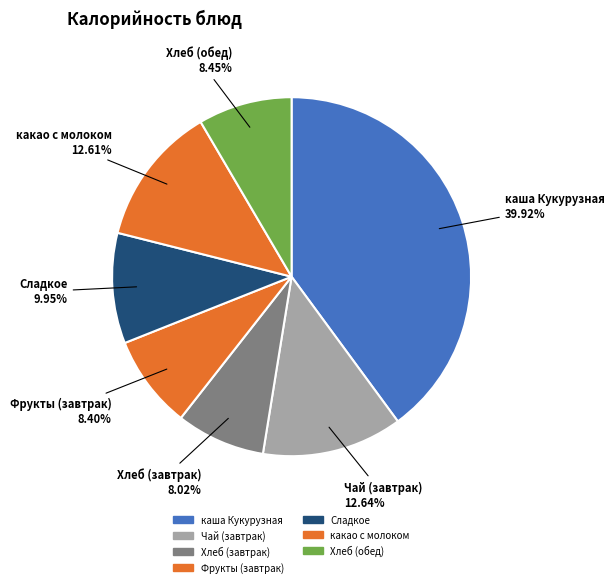

What is the total percentage of Чай (завтрак) and каша Кукурузная?

52.6%